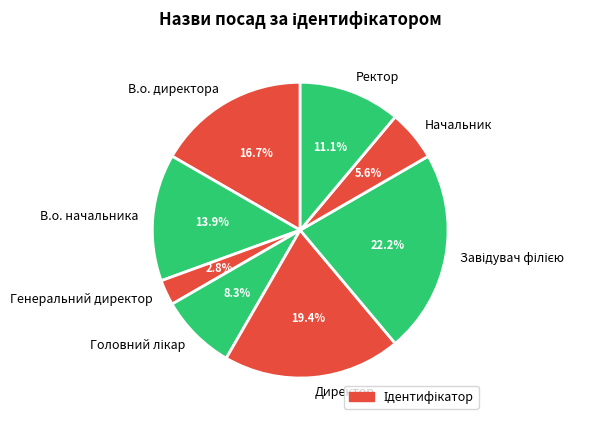

Count the number of slices in the pie.

8